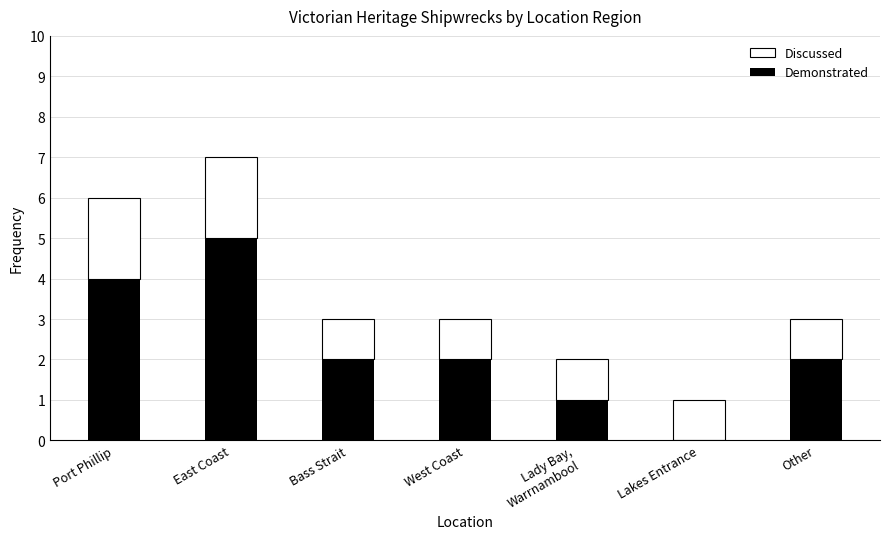

At which category is the sum across all series the highest?

East Coast